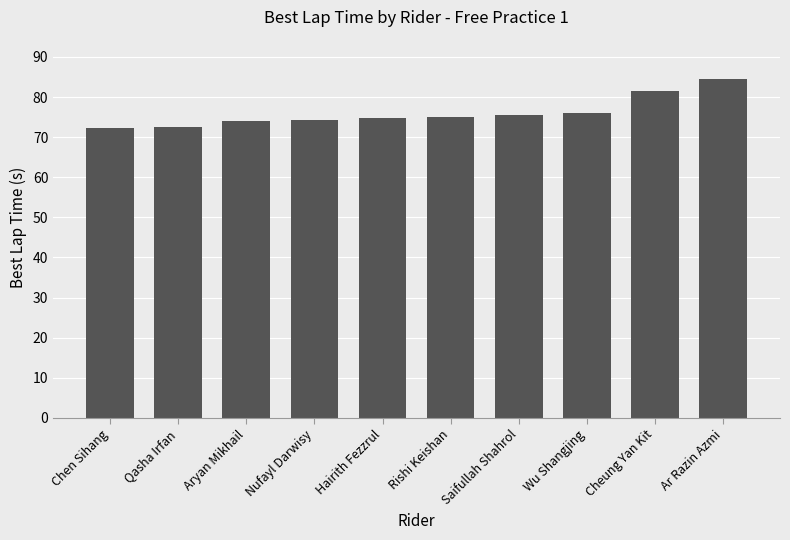

What is the difference between the maximum and second lowest values?

12.0